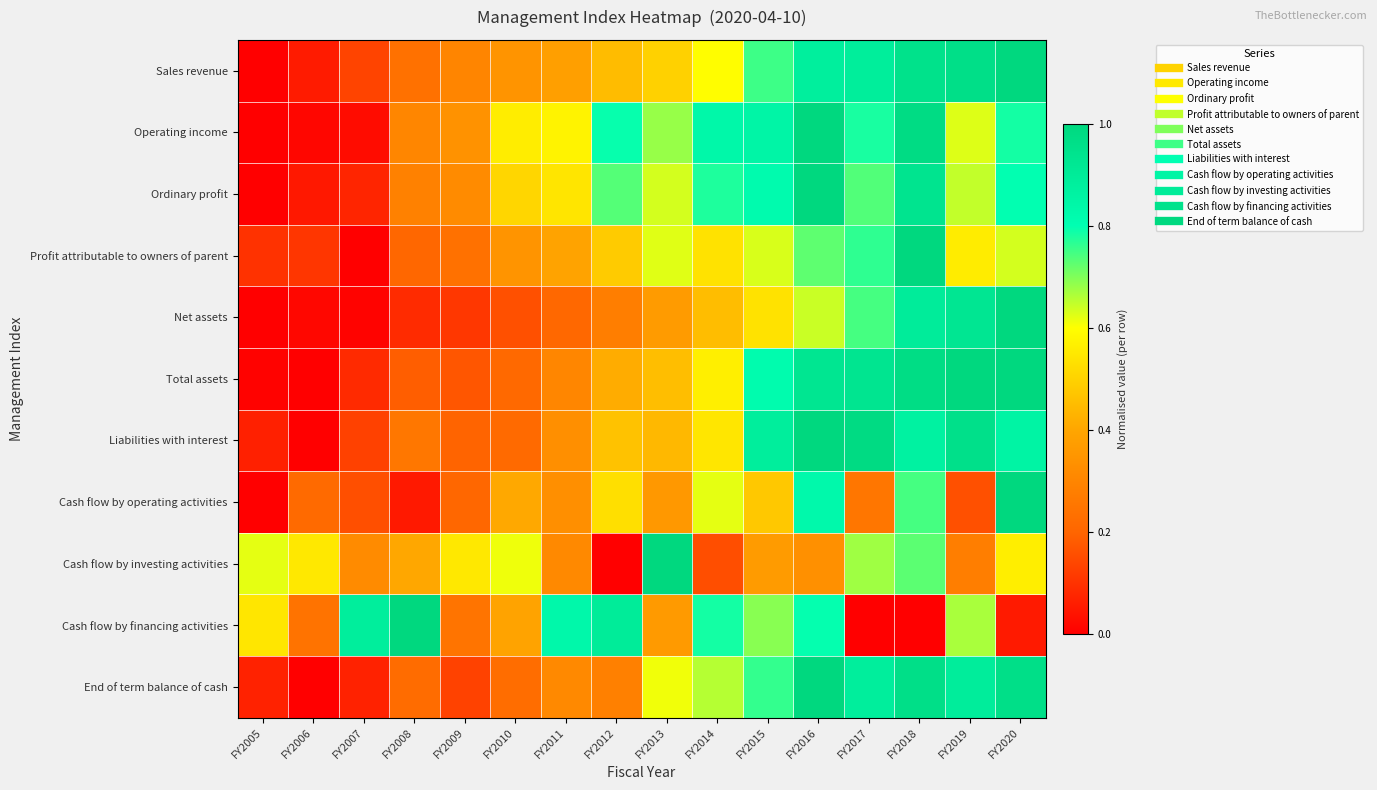

What is the spread (max minus min) of values at FY2008?

0.9